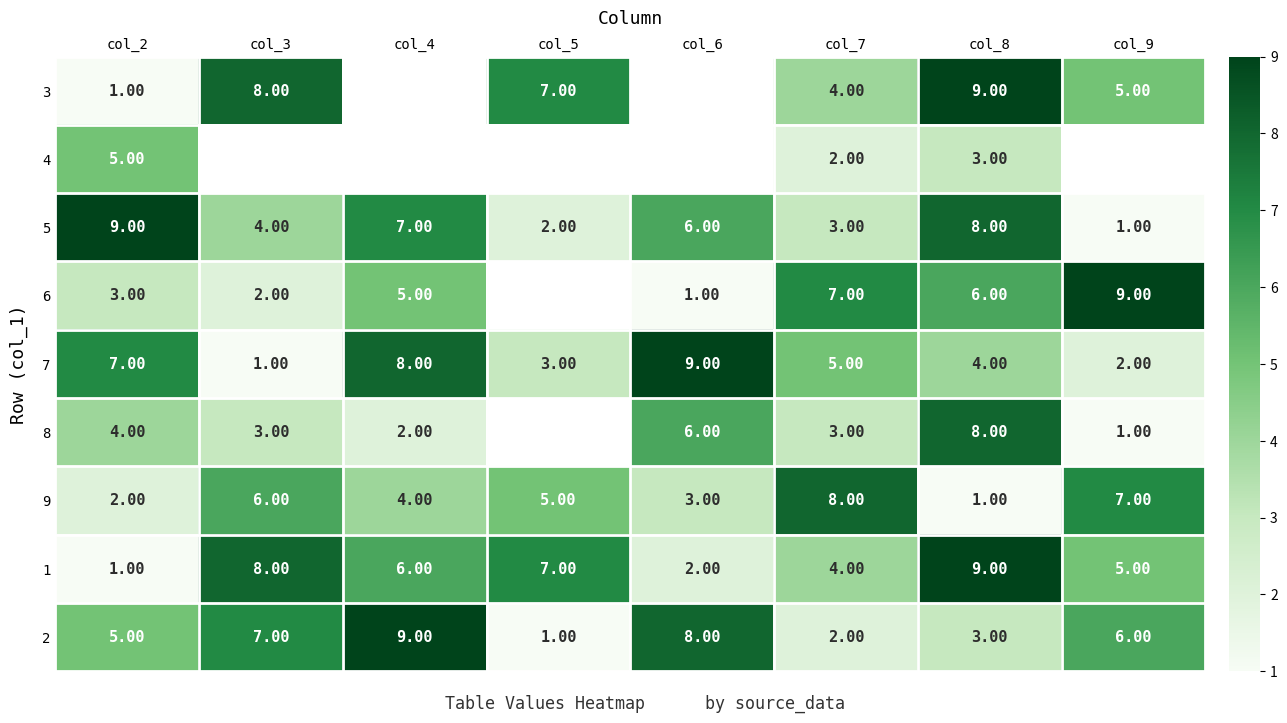

What is the difference between the maximum and minimum values in the 1 series?

8